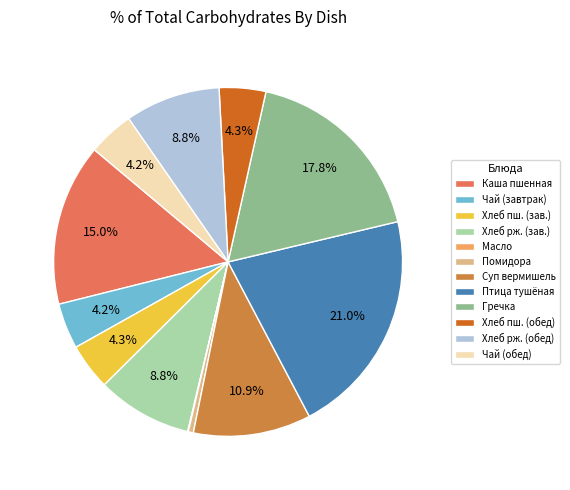

How much of the chart is everything except Хлеб пш. (зав.)?

95.7%